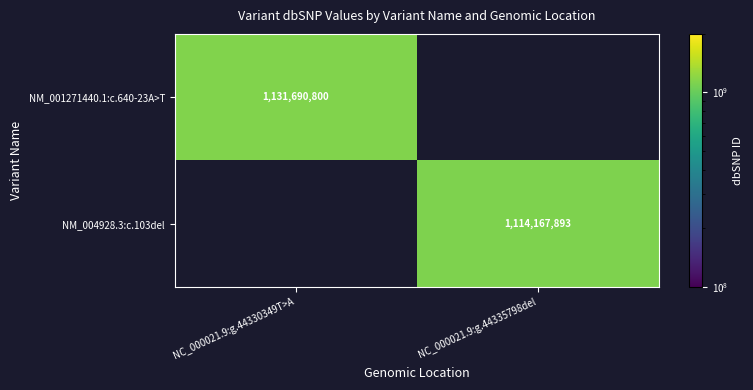

Which label corresponds to the largest value in the chart?

NC_000021.9:g.44330349T>A